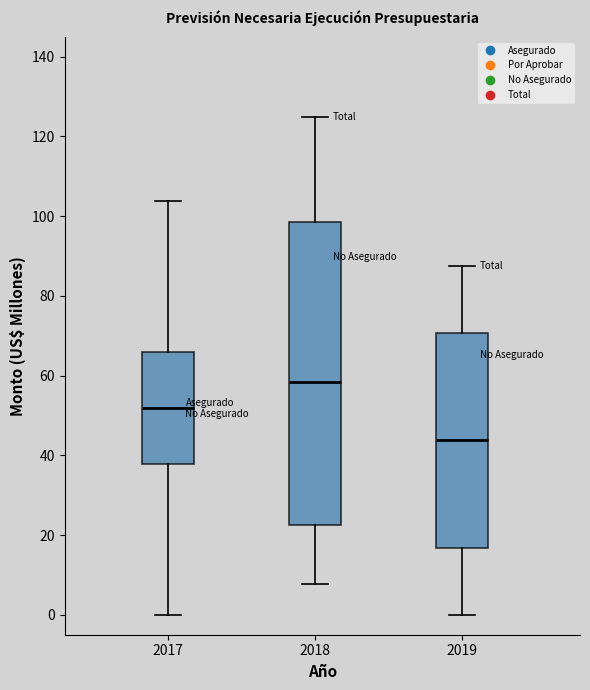

Which box is the tallest, from its lower edge to its upper edge?

2018